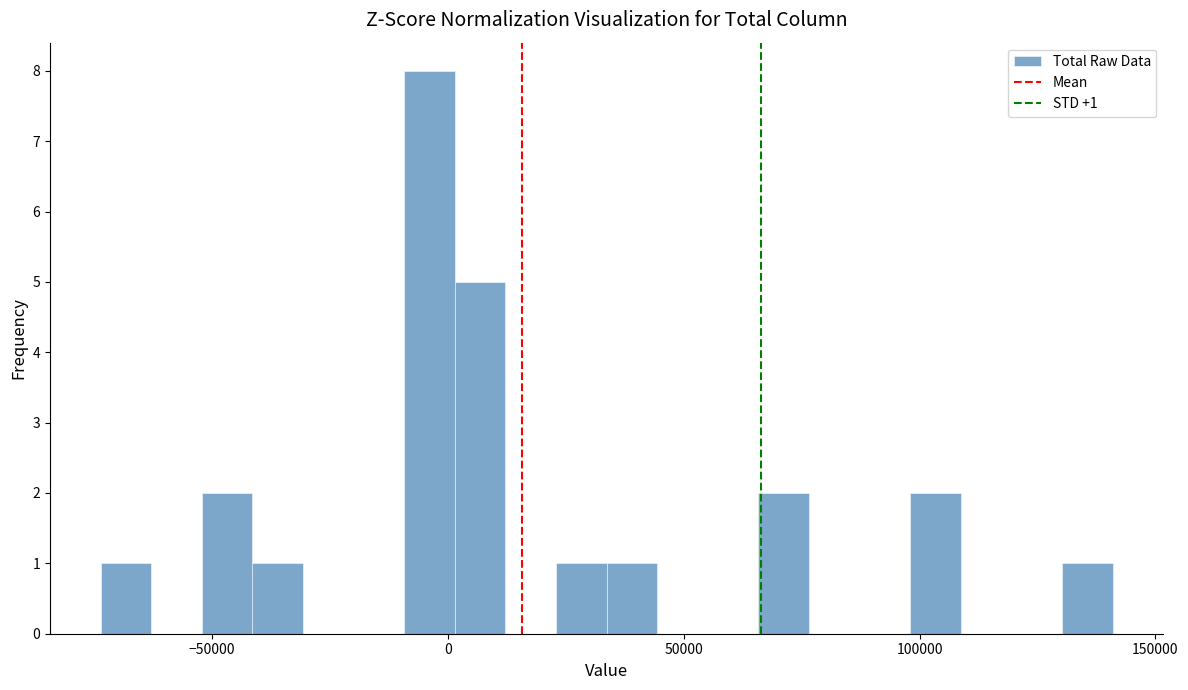

Around what value on the x-axis is the tallest bar? Give the approximate position of its centre, as read against the axis.

-5000